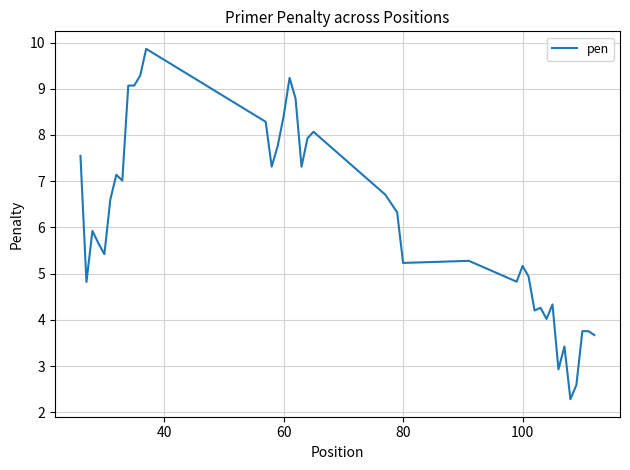

What is the smallest value displayed?

2.3